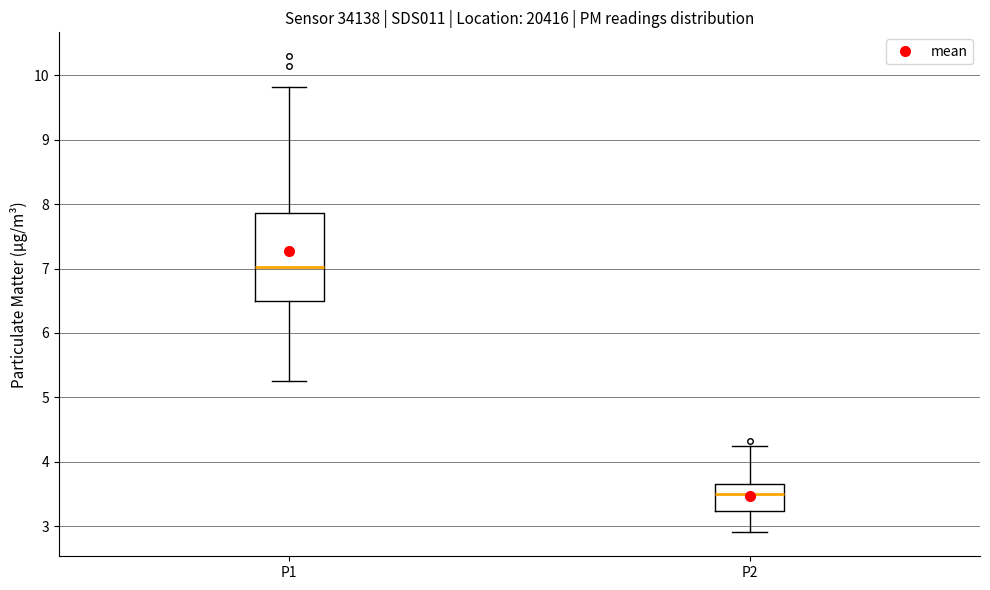

Which box has the lowest median line?

P2